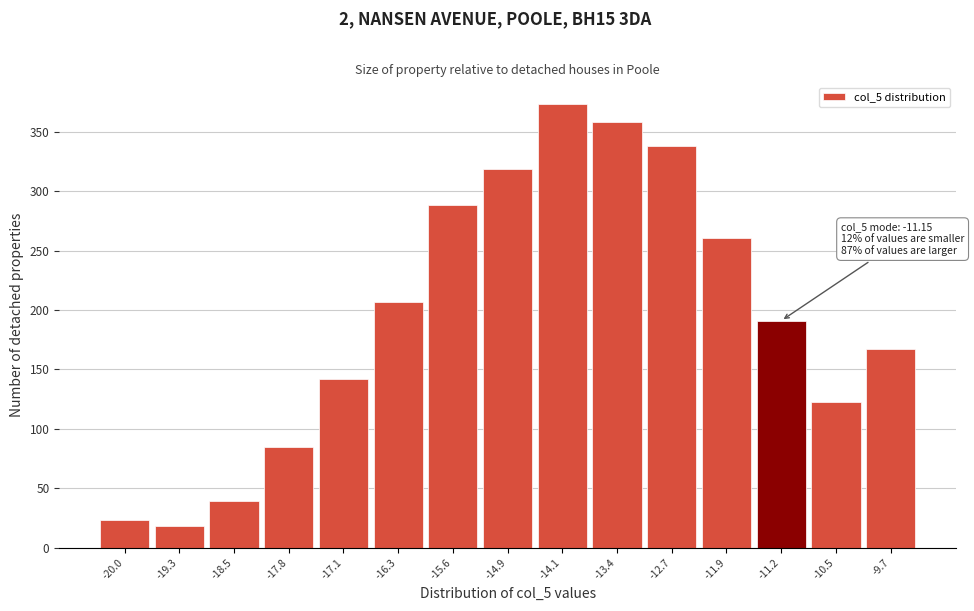

Reading left to right, list all the values displayed in this chart.

23	18	39	85	142	207	288	319	373	358	338	261	191	123	167